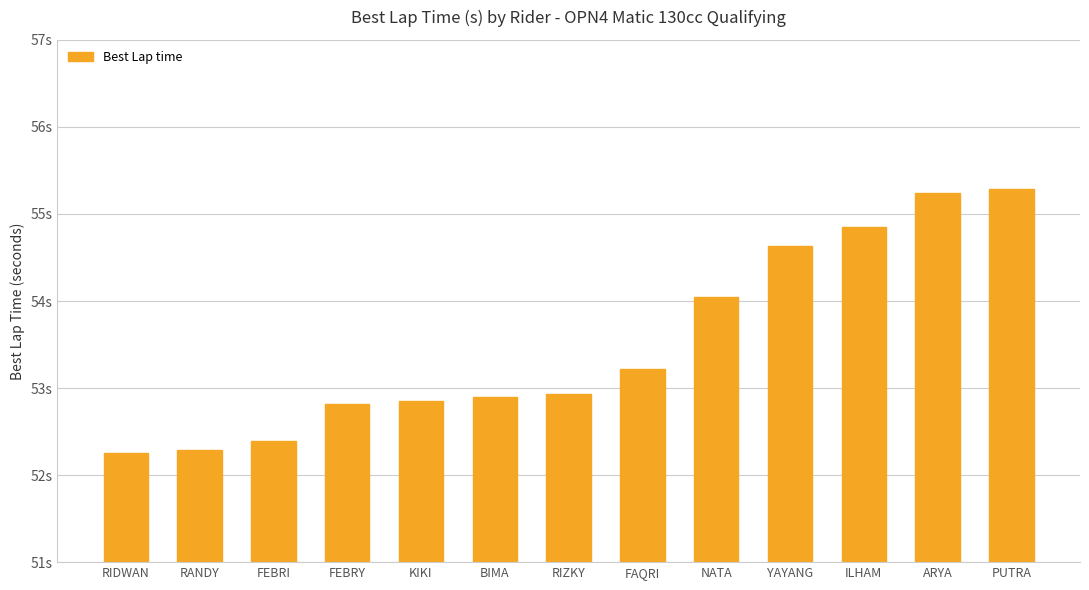

Does the chart contain stacked bars?

No